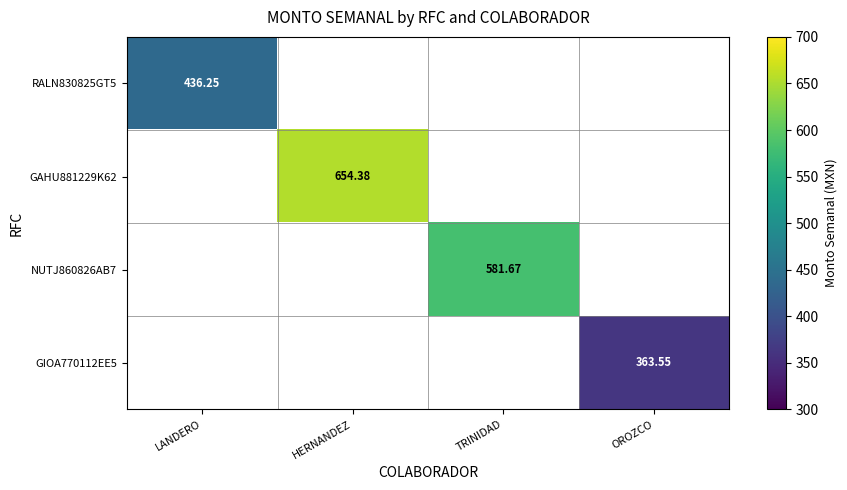

At which label does GAHU881229K62 reach its peak?

LANDERO